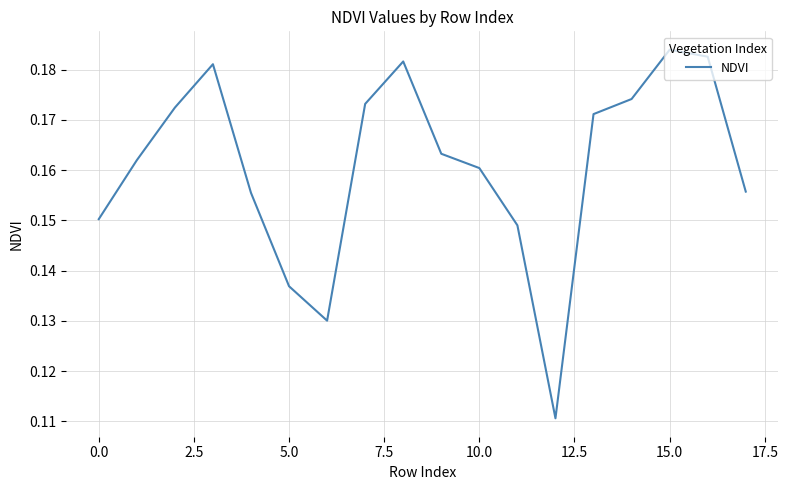

True or false: the data has more than 1 interior local peaks.

True